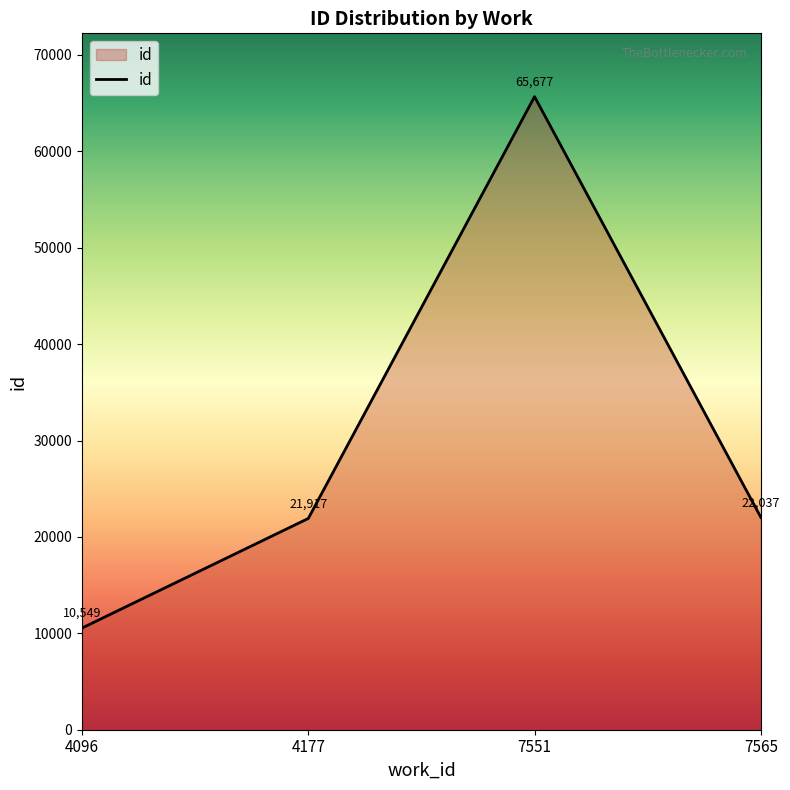

What is the smallest value displayed?

10549